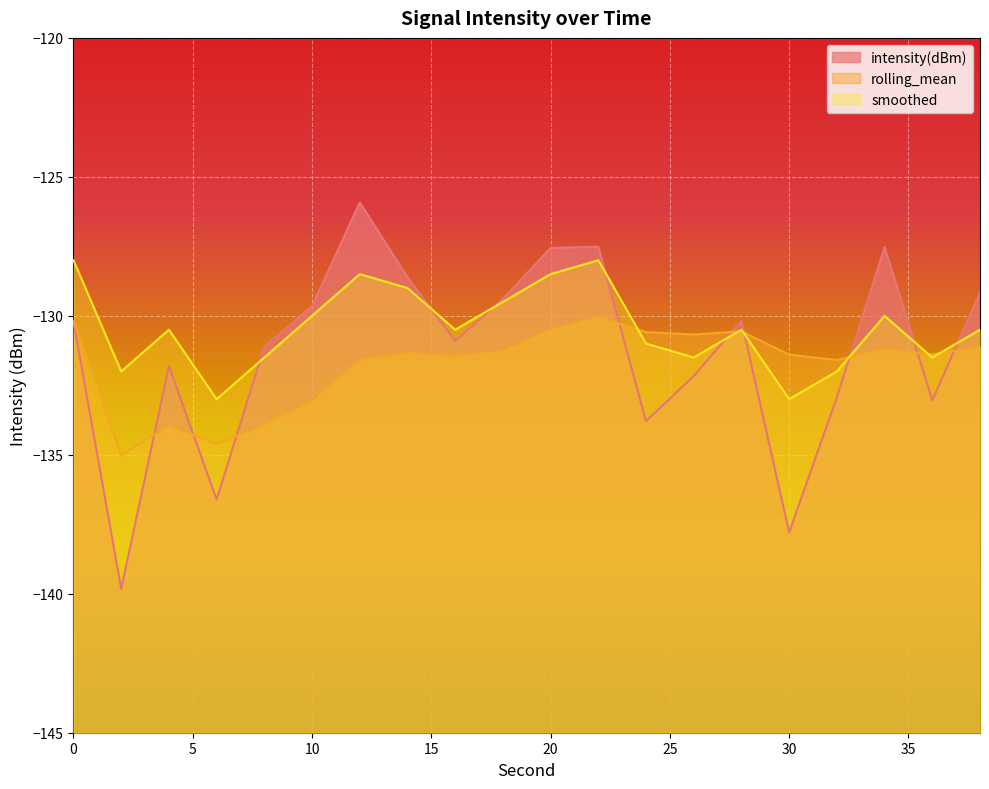

Between 28 and 30, which series saw the biggest shift?

intensity(dBm)